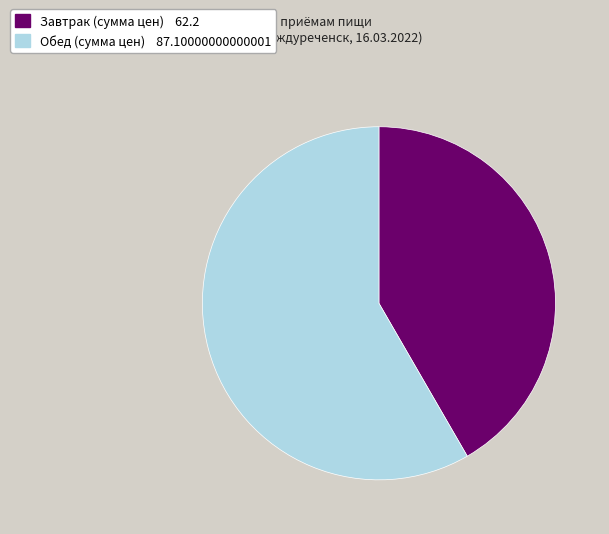

Does any single category account for the majority?

Yes